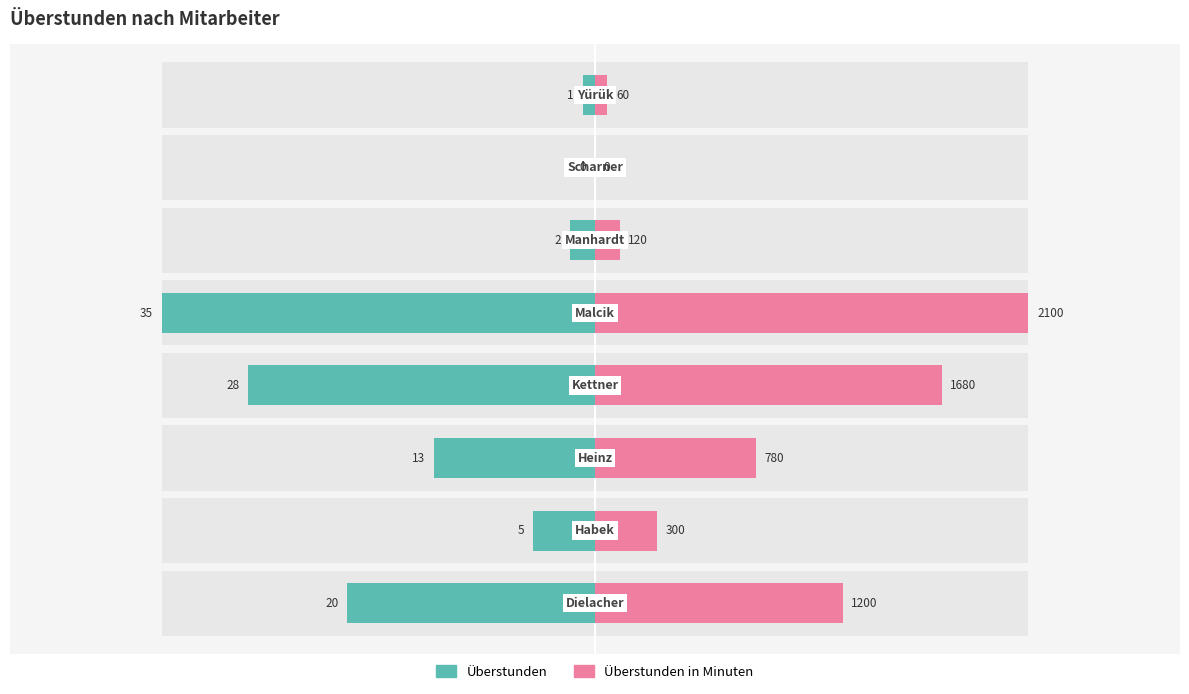

Between 1 and 2, which series saw the biggest shift?

Überstunden